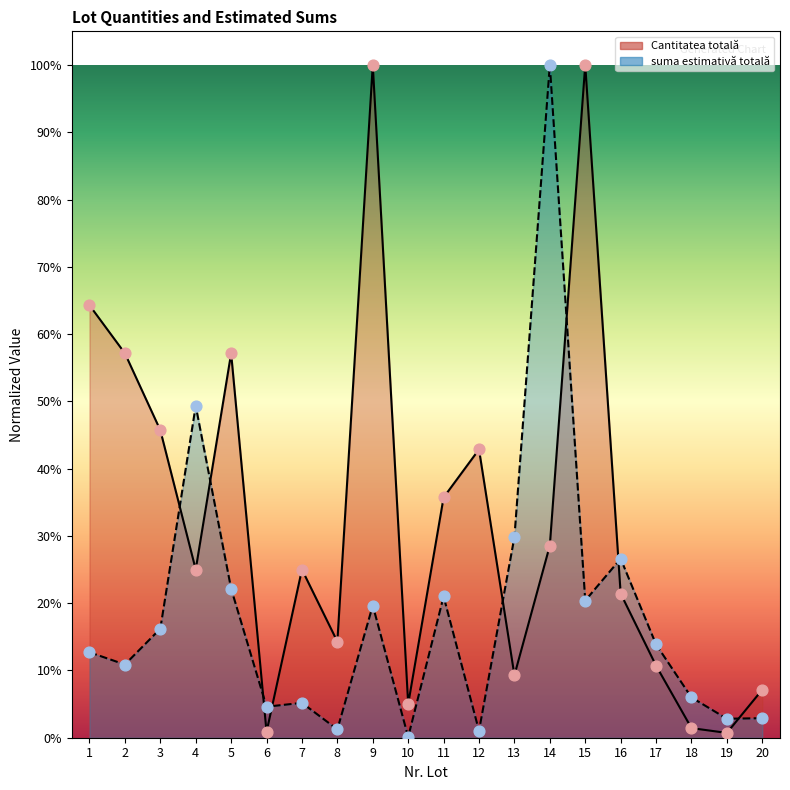

Which series reaches the maximum Y coordinate?

Cantitatea totală